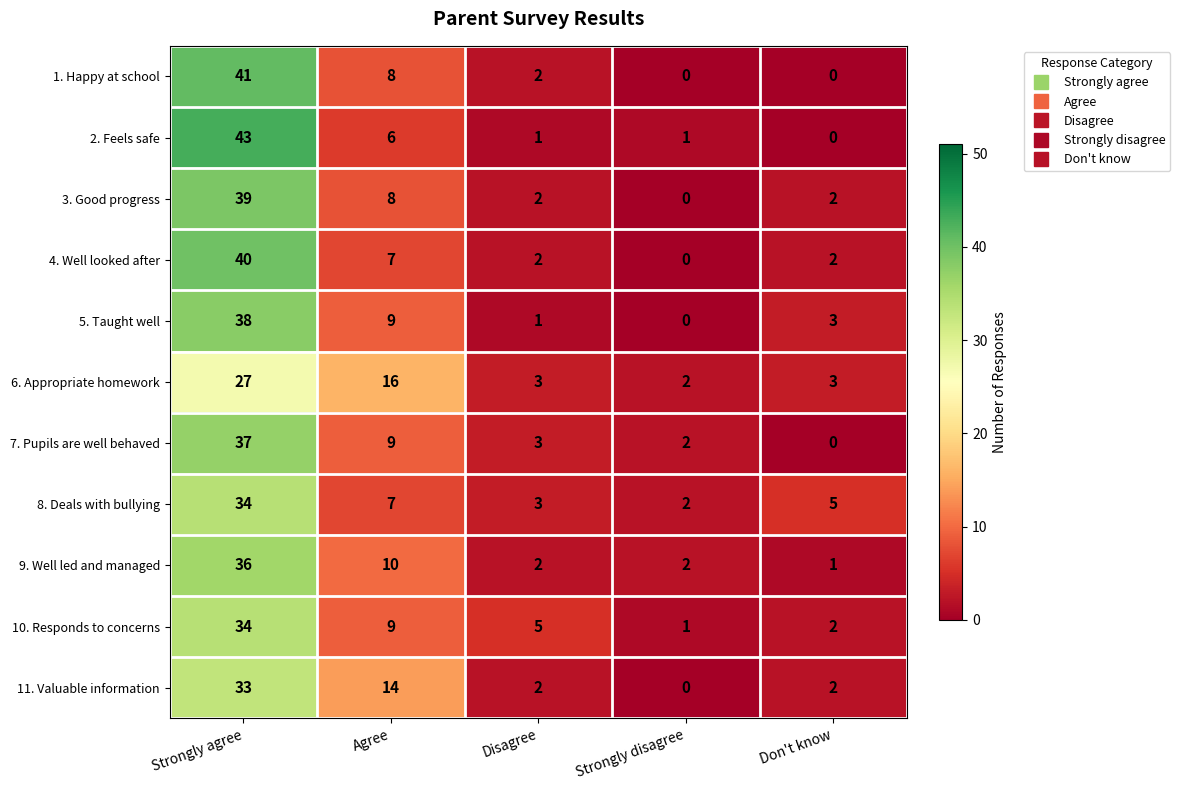

Is it true that 11. Valuable information equals 33 at Strongly agree?

True